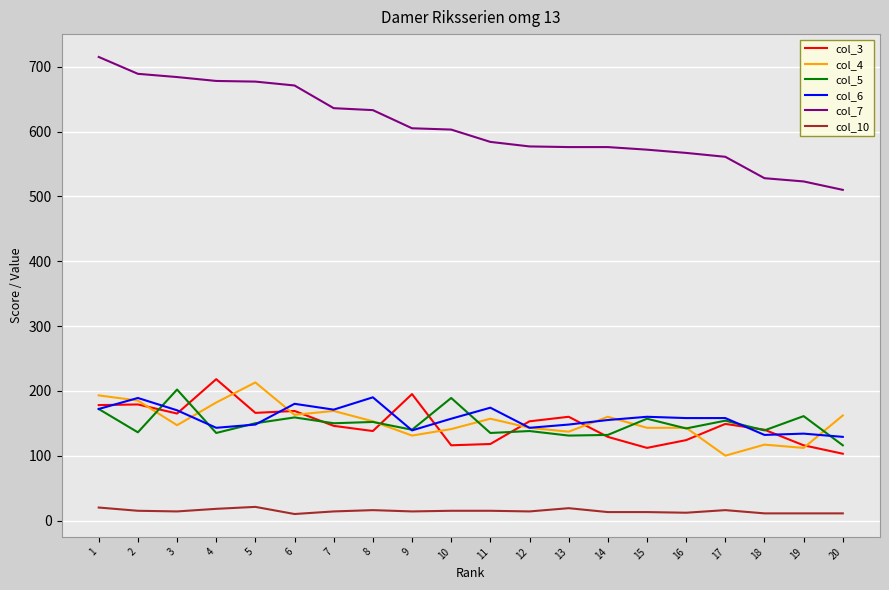

Where does the col_4 series first go above 153?

1